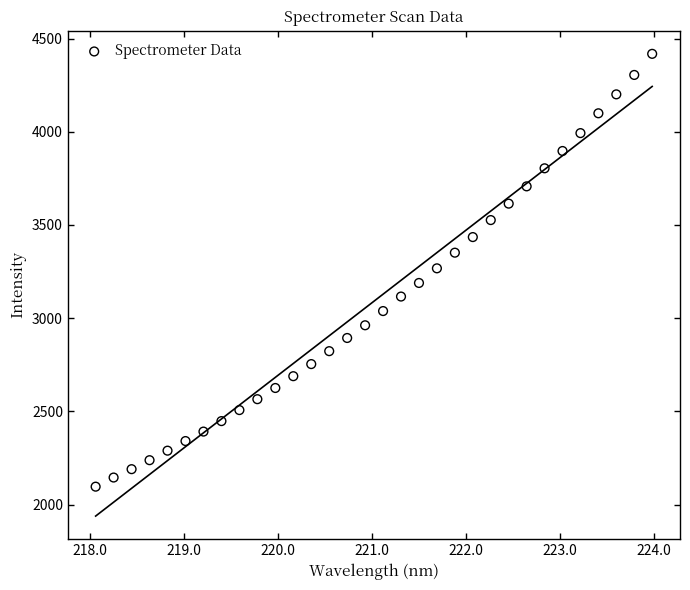

What is the range of X values (max minus min)?

5.9